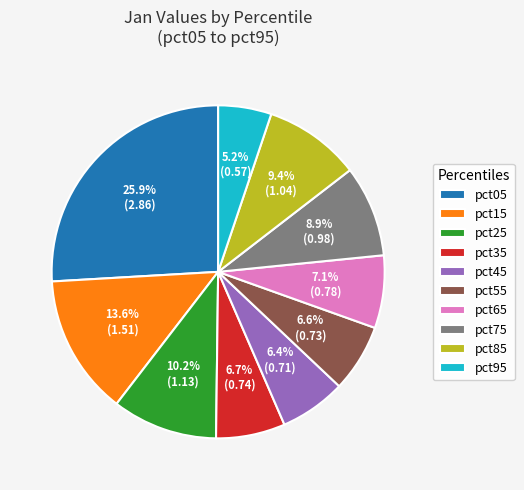

What percentage do pct95 and pct15 together represent?

18.8%